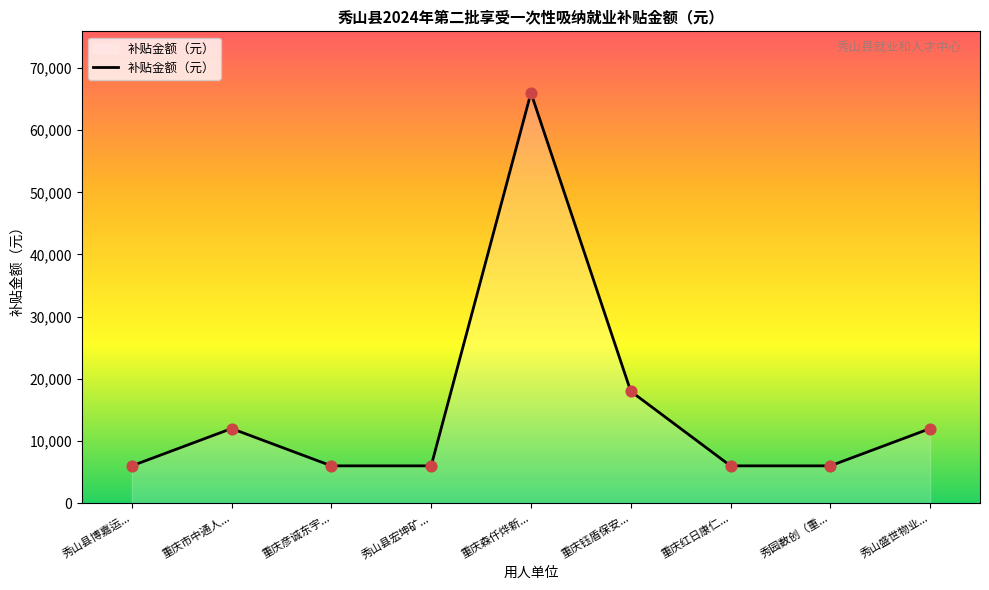

What is the change in value from 重庆市中通人... to 重庆红日康仁...?

-6000